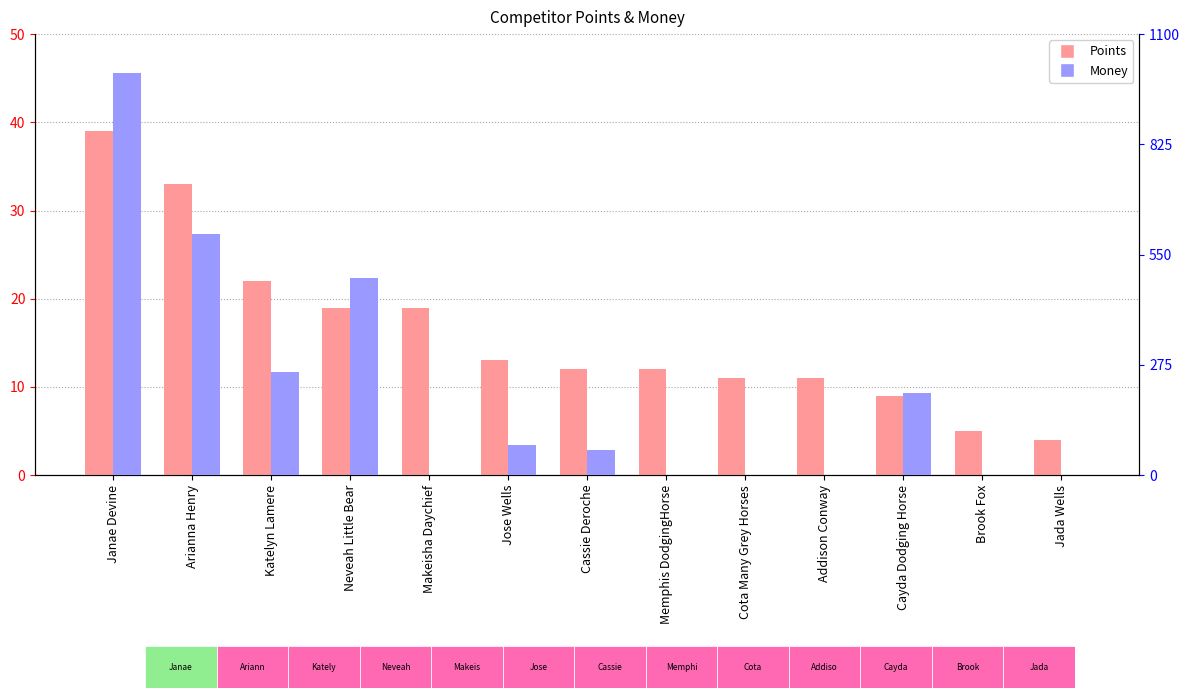

Reading left to right, list all the values displayed in this chart.

Points: 39.0	33.0	22.0	19.0	19.0	13.0	12.0	12.0	11.0	11.0	9.0	5.0	4.0
Money: 1003.0	601.4	257.0	492.0	0.0	76.0	63.0	0.0	0.0	0.0	205.0	0.0	0.0